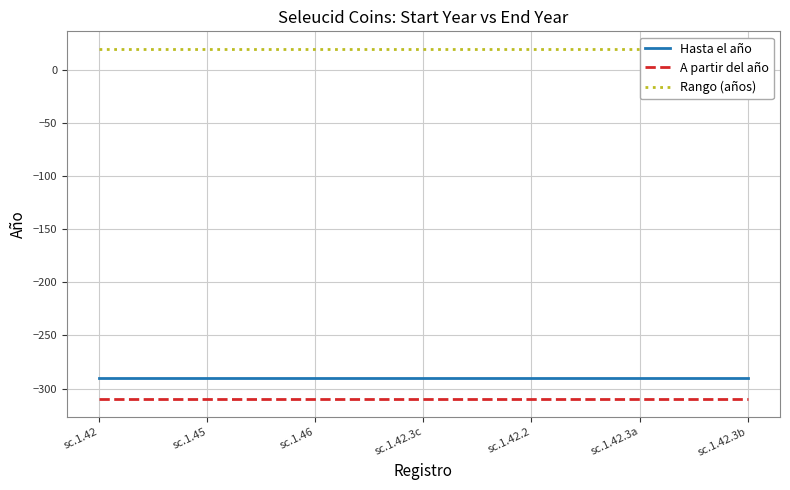

How many data points does each series have?

7